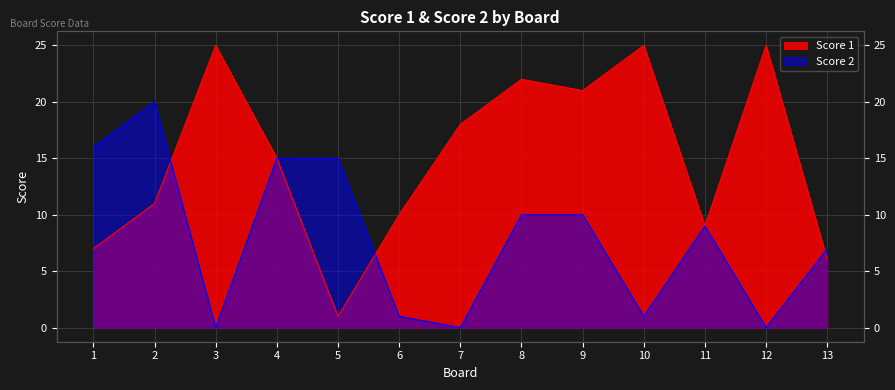

Reading left to right, what are all the values shown in this chart?

Score 1: 7	11	25	15	1	10	18	22	21	25	9	25	6
Score 2: 16	20	0	15	15	1	0	10	10	1	9	0	7